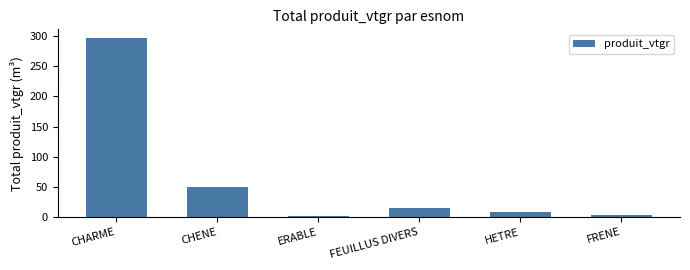

What value does the data have at CHARME?

296.0